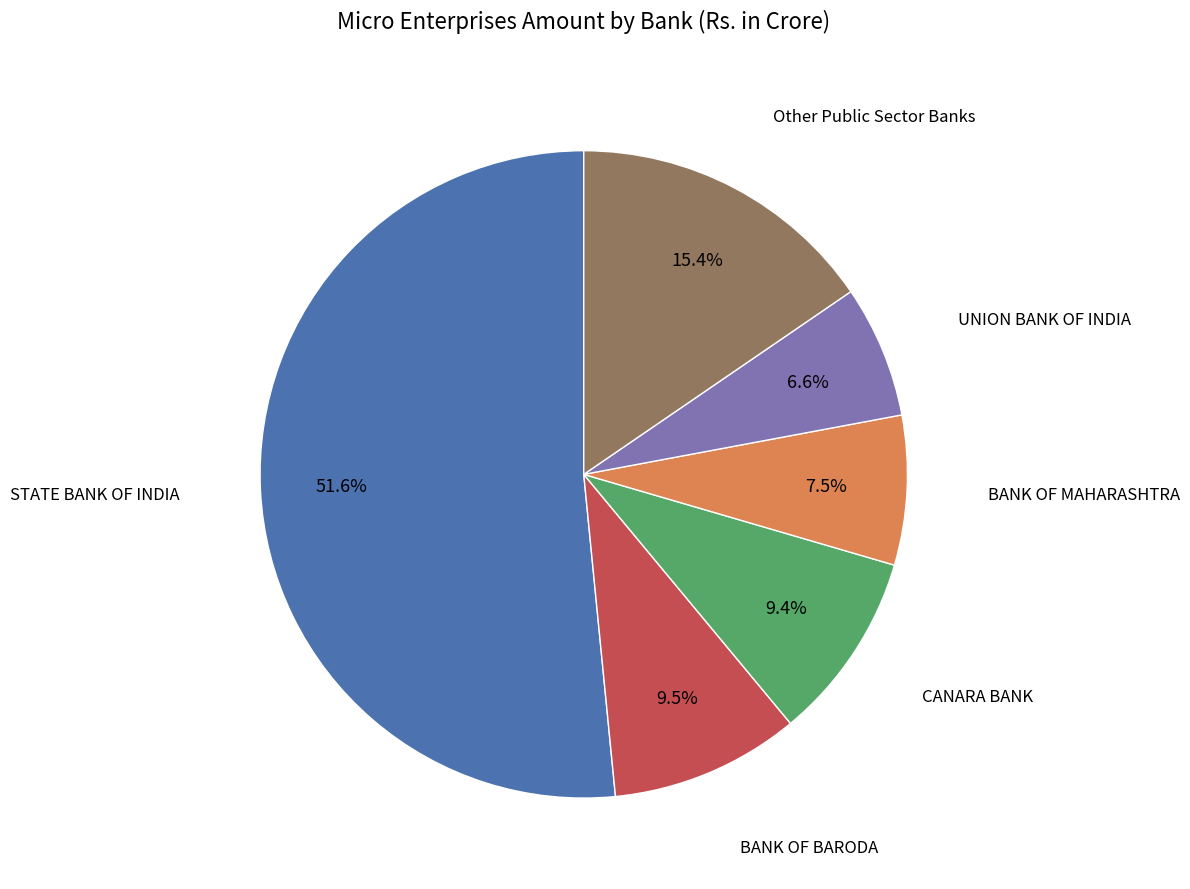

Which has a higher value, BANK OF MAHARASHTRA or STATE BANK OF INDIA?

STATE BANK OF INDIA